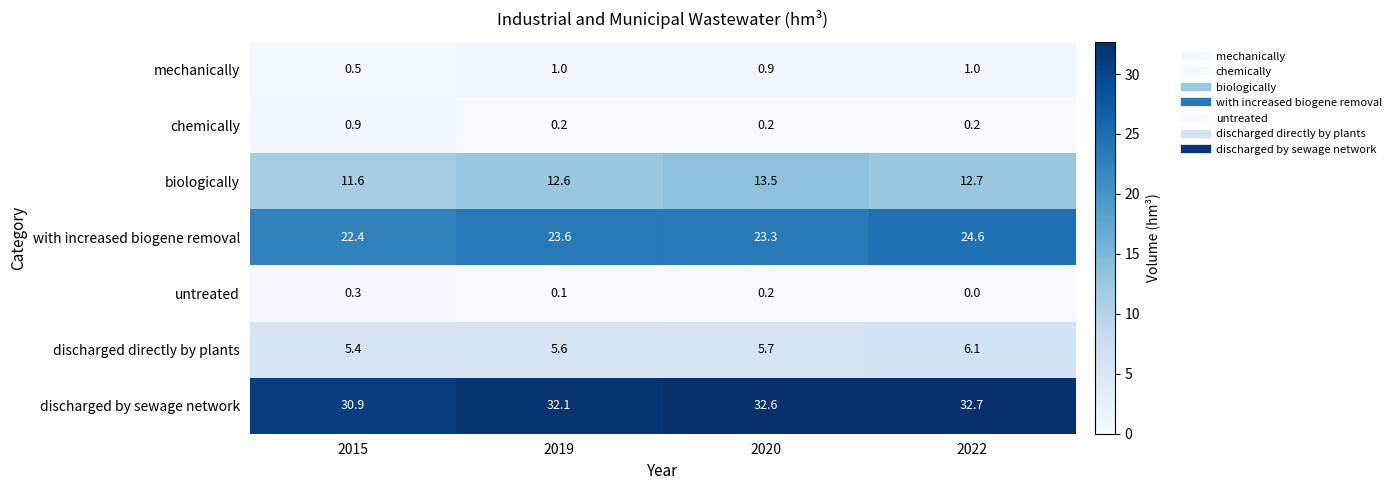

At which label is biologically closest to 12?

2015